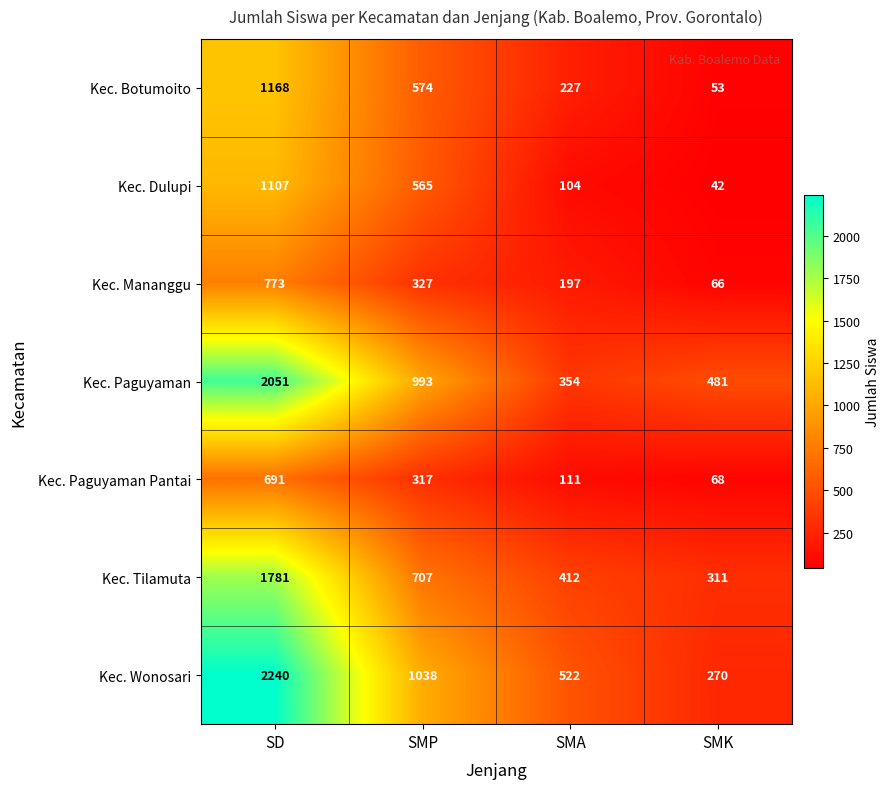

What is the maximum value shown in the chart?

2240